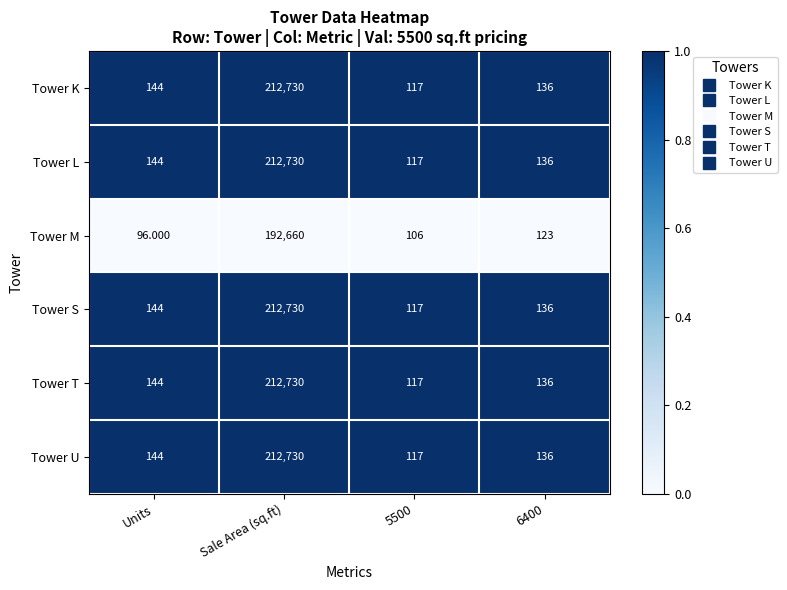

Is the value of Tower K at 5500 greater than the value of Tower S at Units?

No